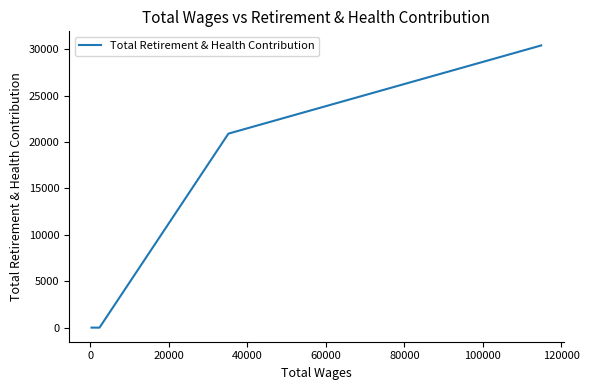

What is the average value?

7331